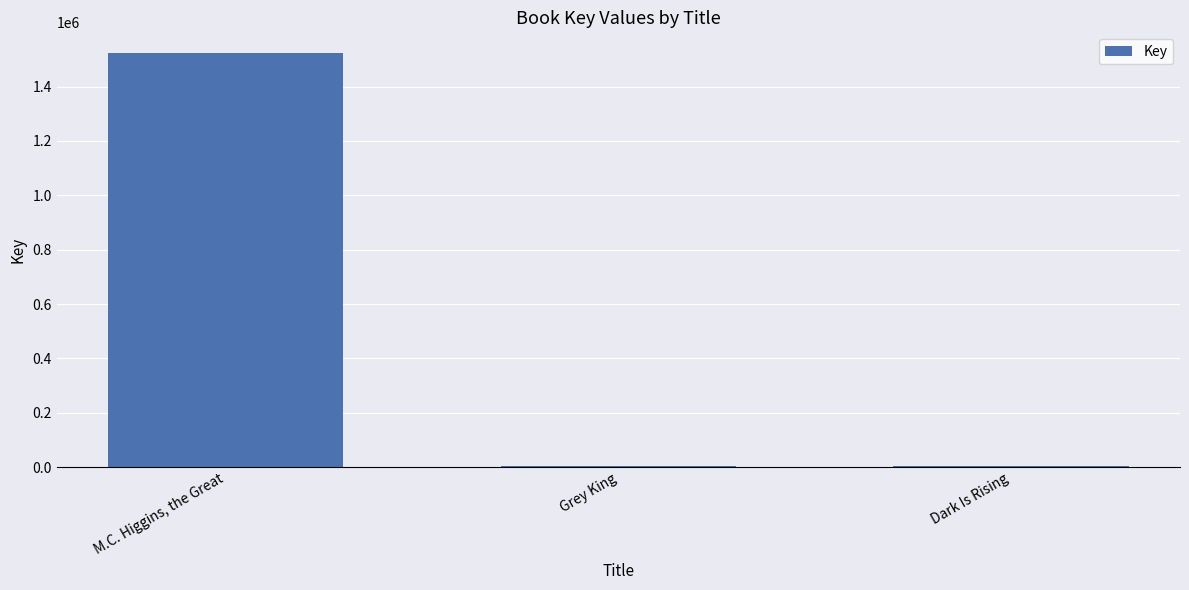

How many distinct data groups are displayed?

1